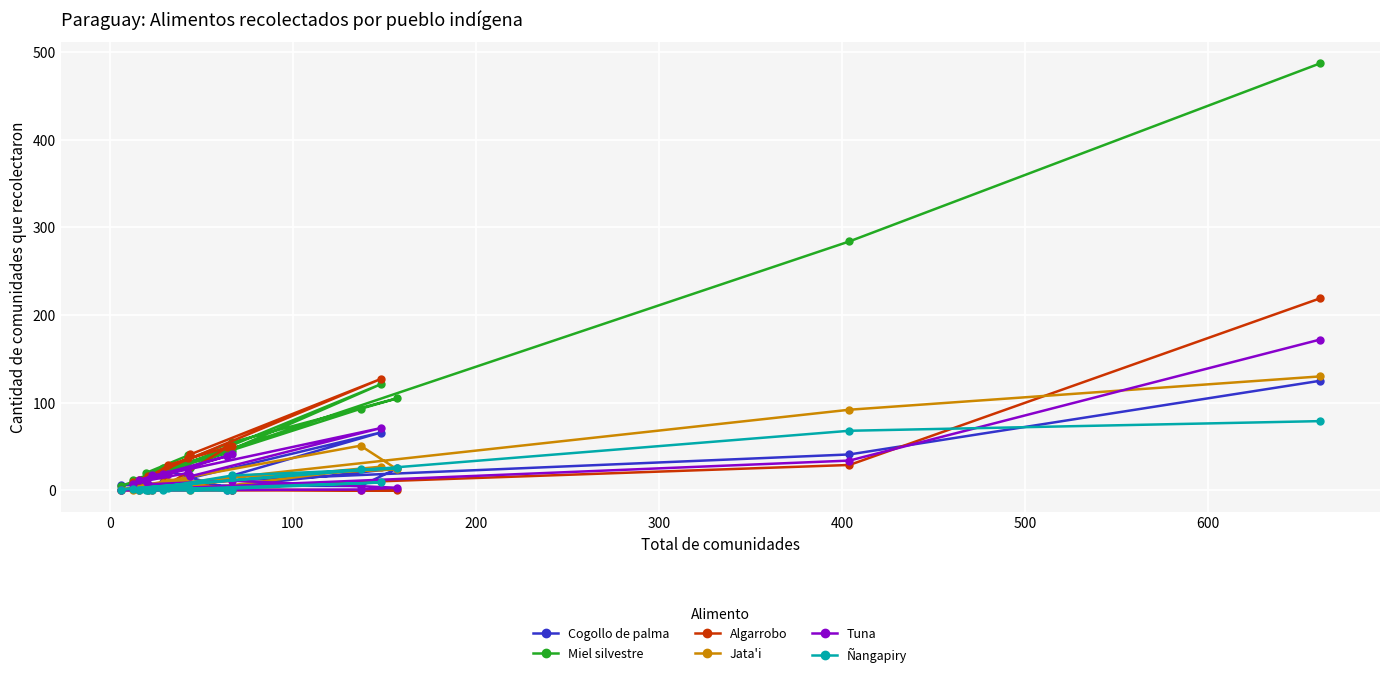

How many values in Cogollo de palma are above zero?

16